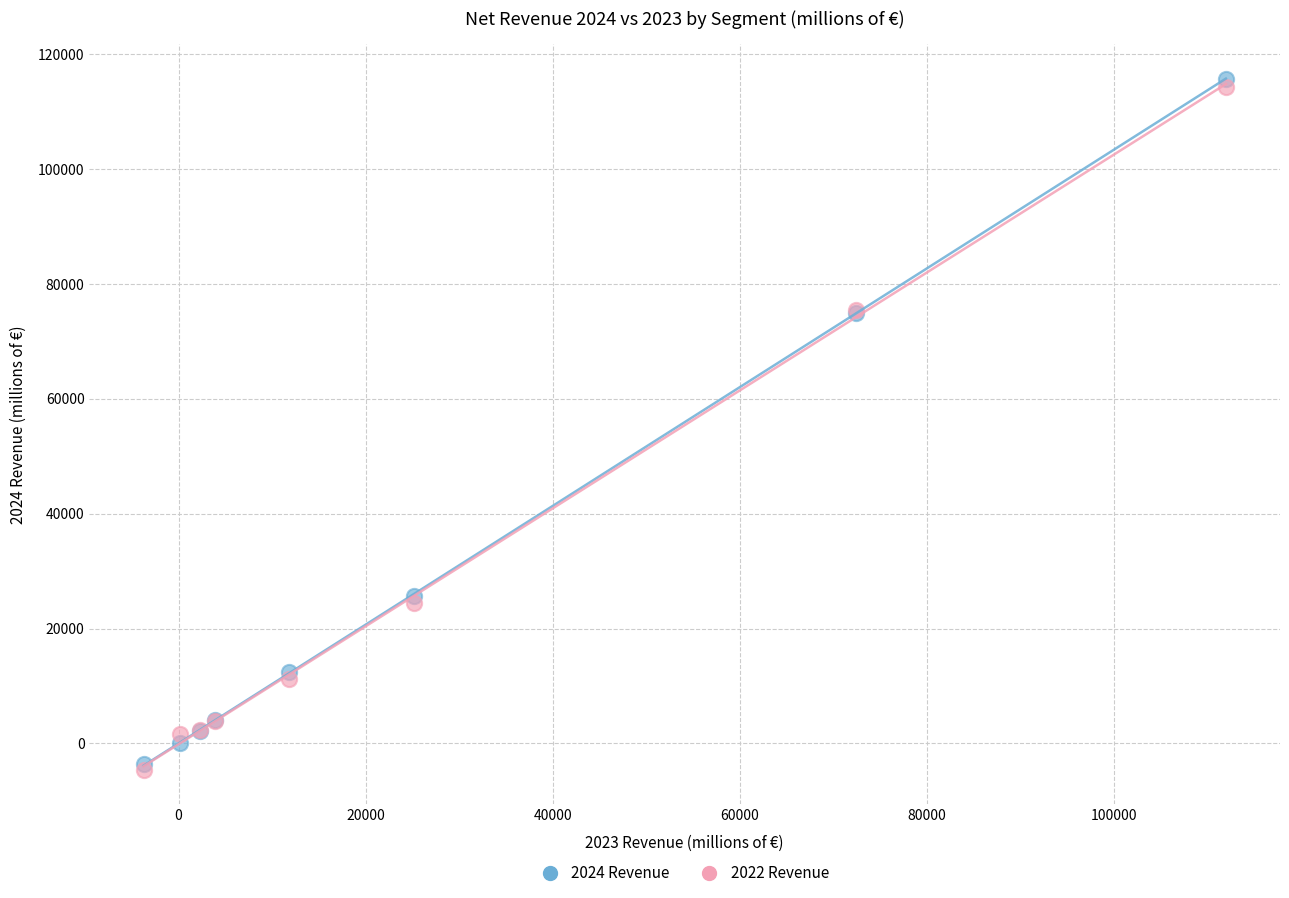

Which series has the largest Y range (max minus min)?

2024 Revenue